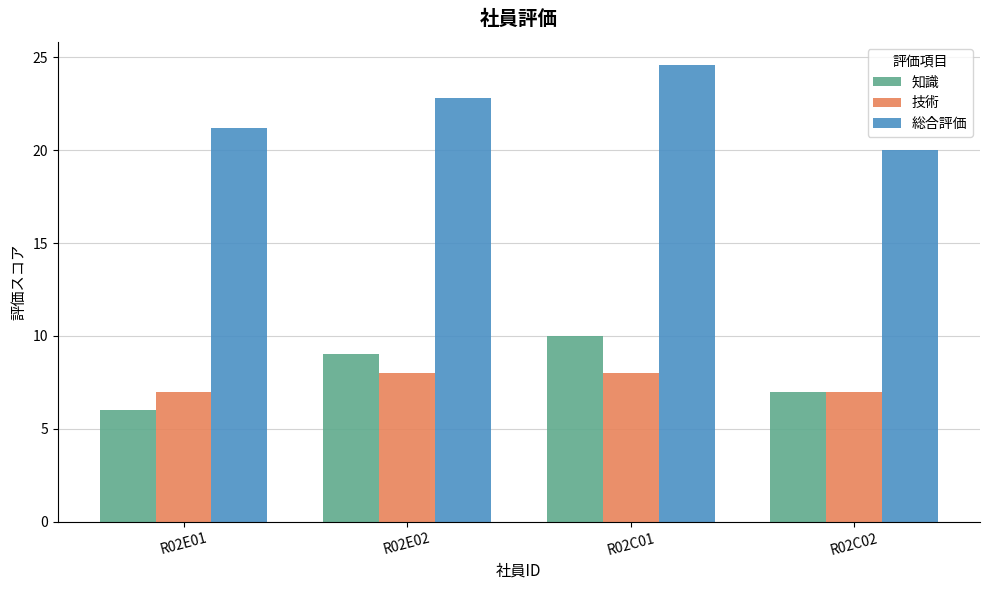

Does the chart contain stacked bars?

No